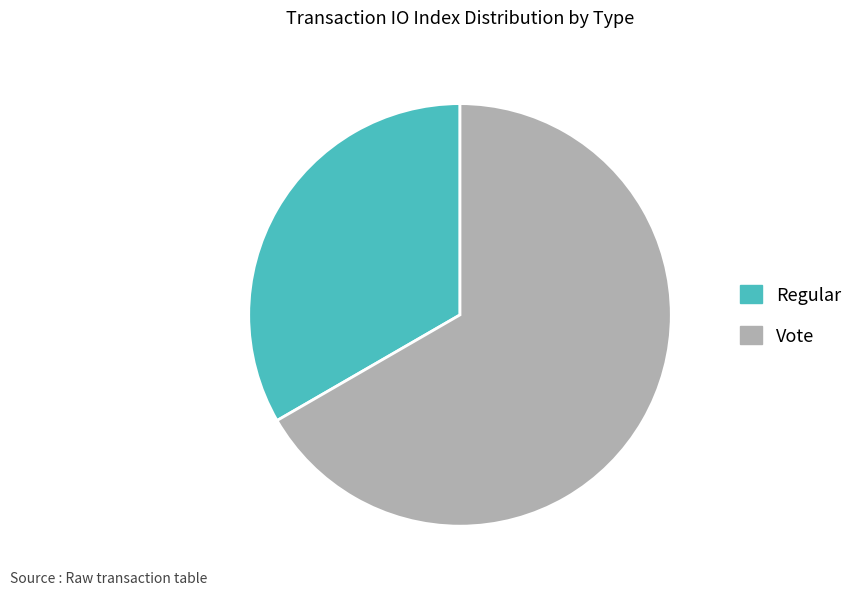

Do Vote and Regular together represent more than half of the pie?

Yes